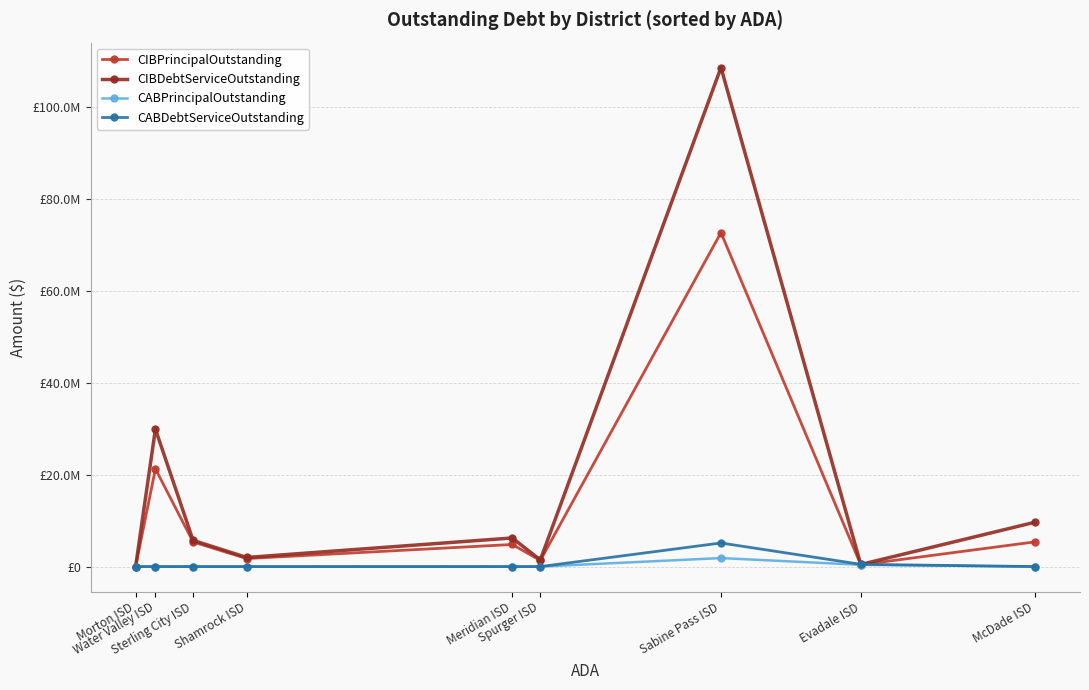

Does the chart have visible grid lines?

Yes